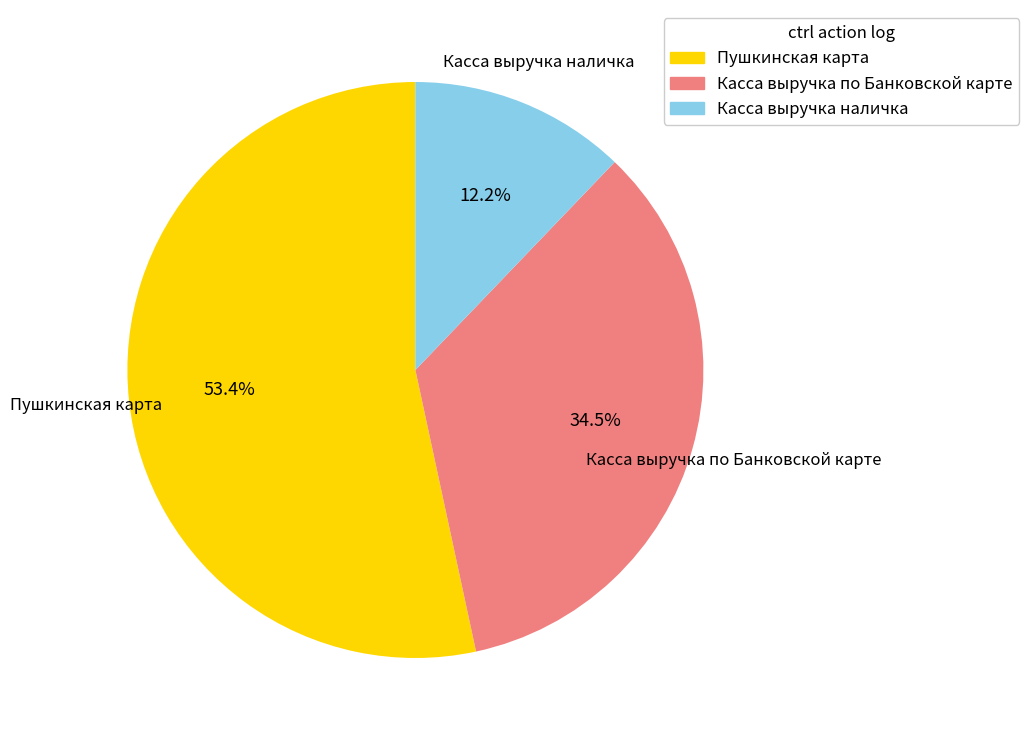

Is there any slice that represents more than half of the pie?

Yes